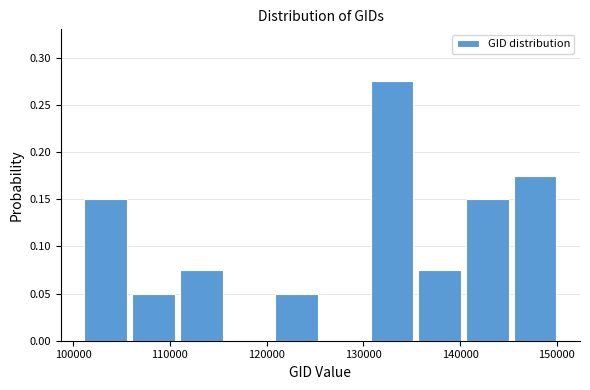

How tall is the bar that spans 135000 to 140000 on the x-axis? Neither the bar edges nor the heights are printed on the chart, so give them approximately, as read against the axes.

0.075